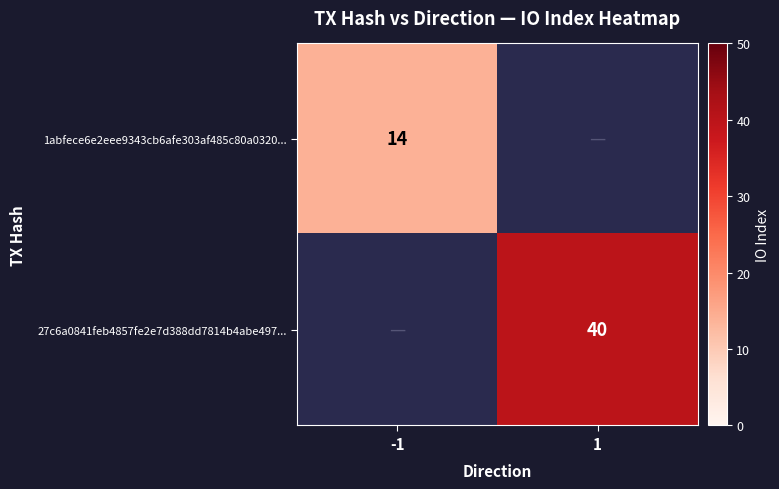

What is the minimum value shown in the chart?

14.0